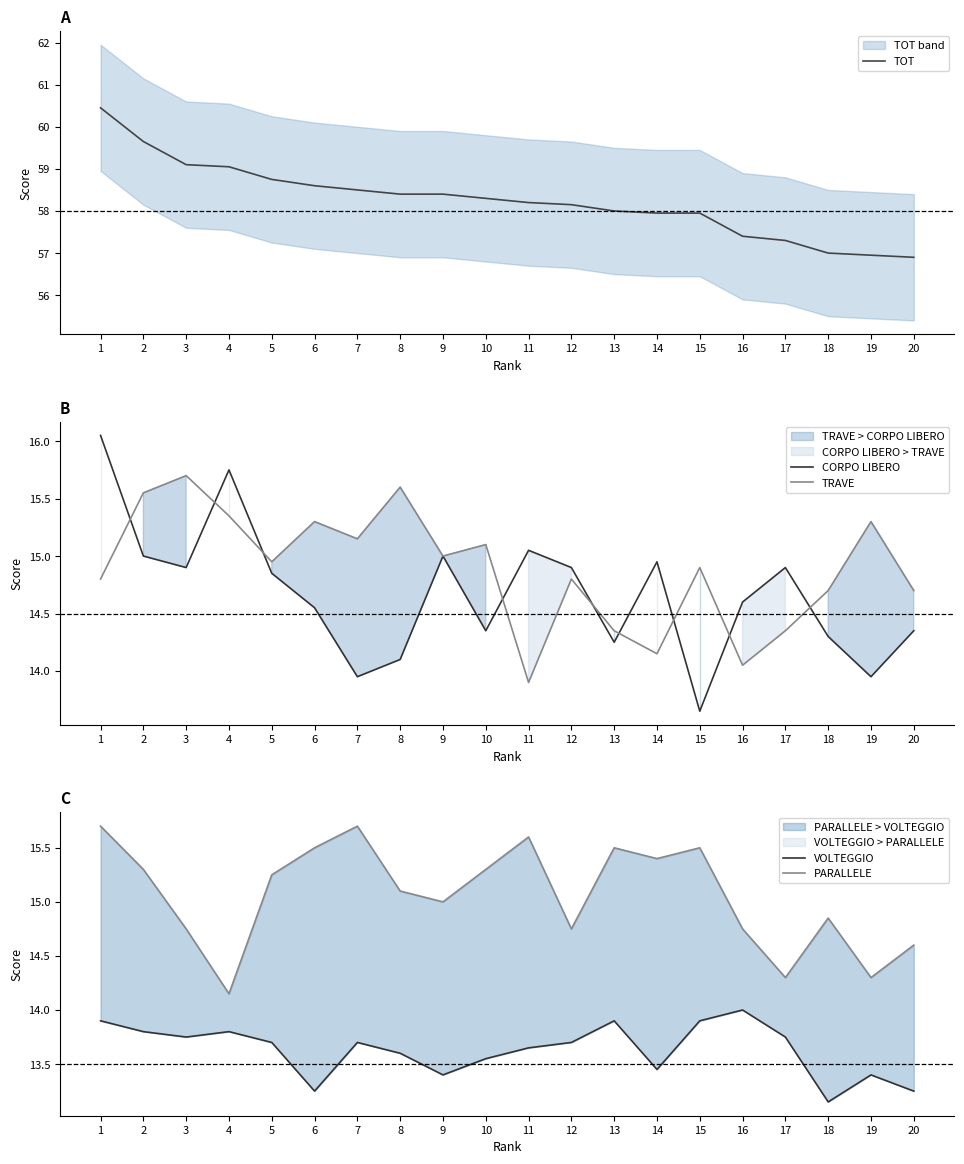

The VOLTEGGIO series shows 13.2 at 18. True or false?

True